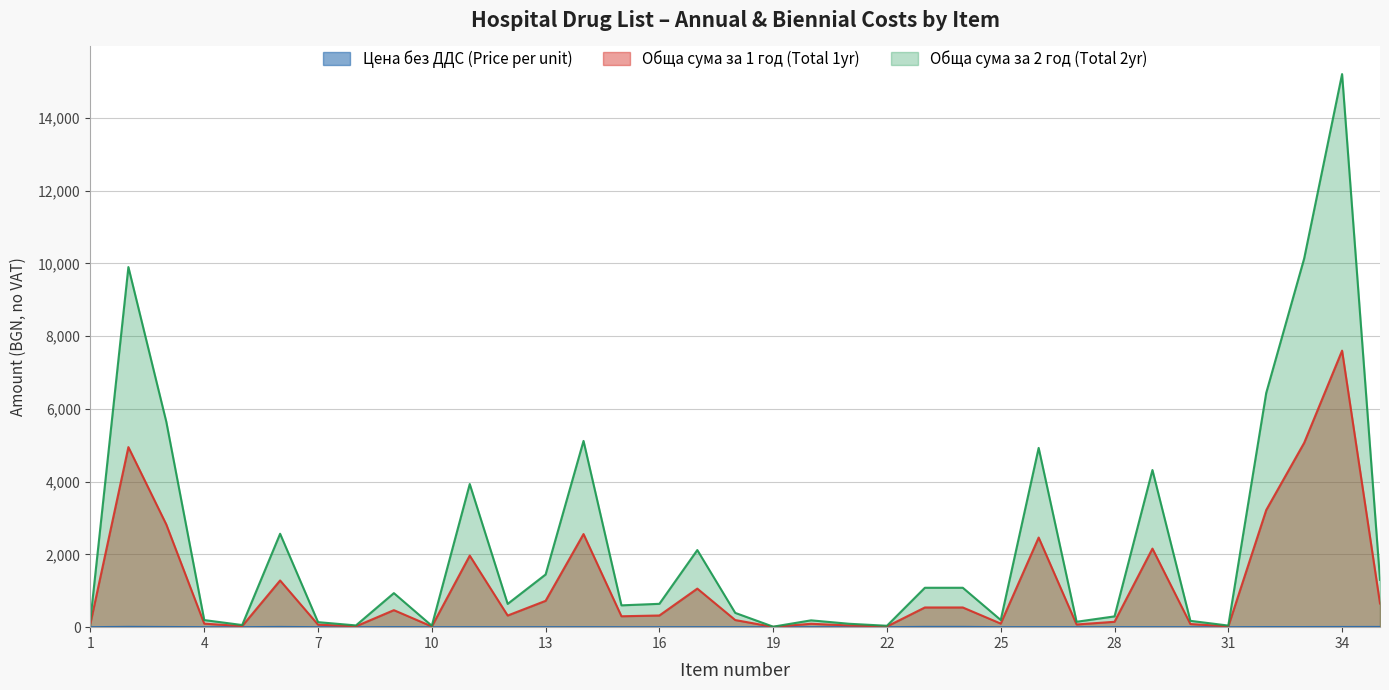

Reading left to right, extract all data points from this chart.

Цена без ДДС (Price per unit): 0.4	8.2	4.7	0.3	0.1	6.4	0.3	0.1	1.6	0.1	1.1	0.2	0.4	1.3	0.1	0.2	1.1	0.7	0.1	0.9	0.4	0.3	7.7	7.7	0.5	1.2	0.7	1.5	1.1	0.3	0.1	3.2	3.4	5.1	6.5
Обща сума за 1 год (Total 1yr): 108.0	4950.0	2822.4	97.5	29.3	1284.0	69.0	24.0	468.0	19.2	1967.4	320.0	724.0	2560.0	300.0	321.0	1060.0	196.2	6.9	93.8	46.8	19.2	541.7	541.7	98.6	2464.0	74.2	148.3	2160.0	87.0	22.0	3220.0	5067.0	7602.0	650.5
Обща сума за 2 год (Total 2yr): 216.0	9900.0	5644.8	195.0	58.7	2568.0	138.0	48.0	936.0	38.4	3934.8	640.0	1448.0	5120.0	600.0	642.0	2120.0	392.4	13.8	187.6	93.6	38.4	1083.3	1083.3	197.2	4928.0	148.4	296.6	4320.0	174.0	44.0	6440.0	10134.0	15204.0	1301.0